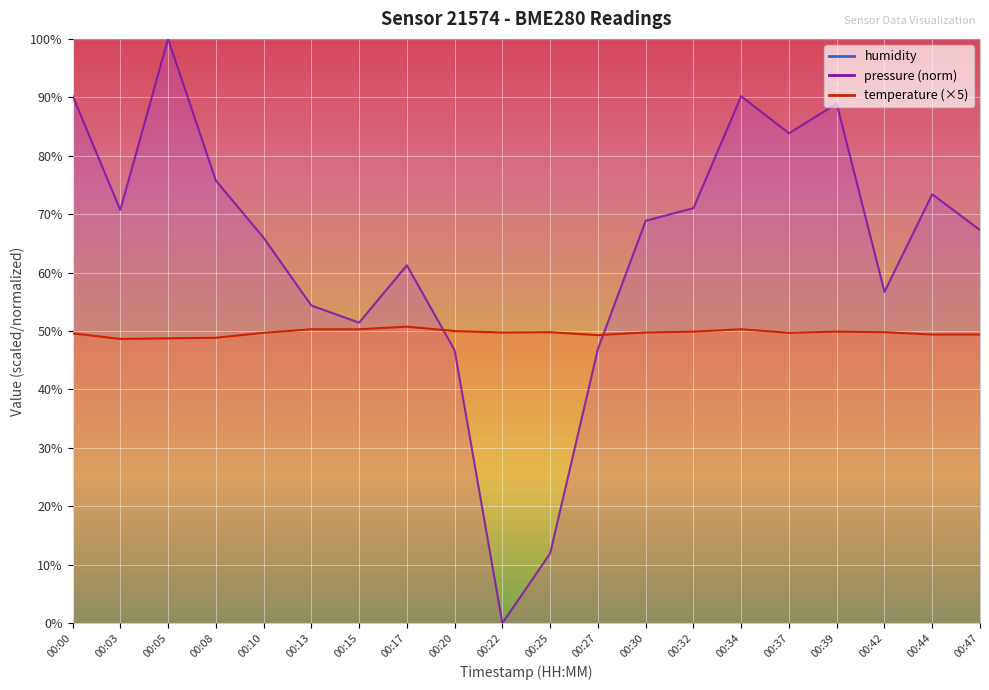

Count the number of data series in this chart.

2